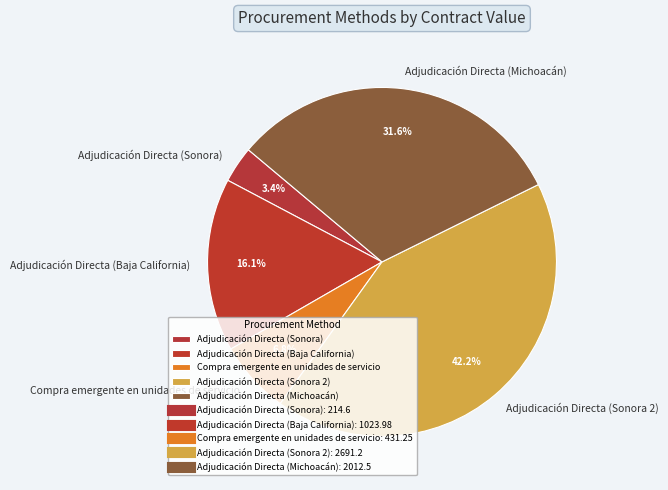

Which has a higher value, Compra emergente en unidades de servicio or Adjudicación Directa (Baja California)?

Adjudicación Directa (Baja California)